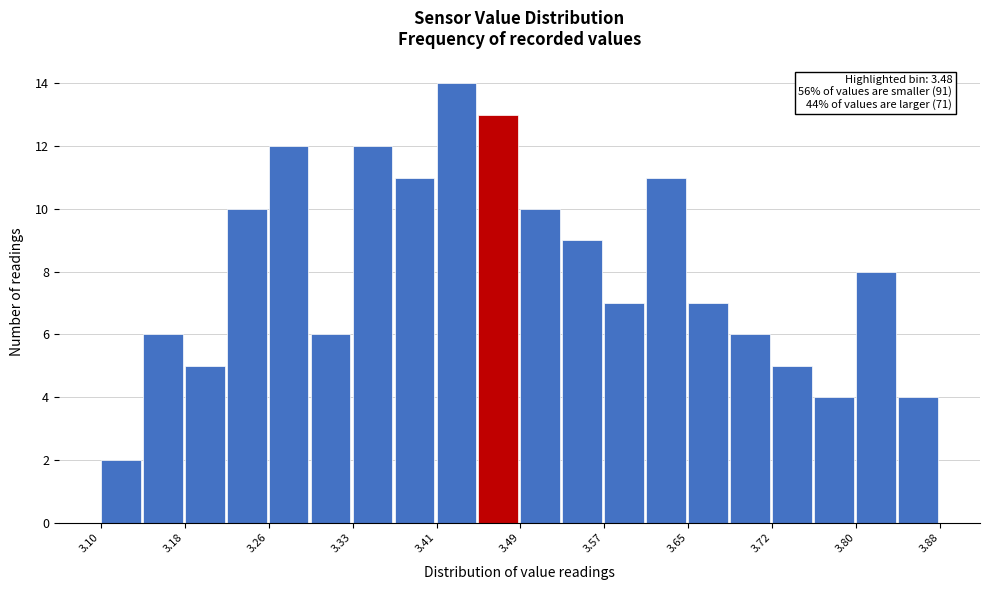

Read against the x-axis, roughly where is the centre of the tallest bar?

3.43